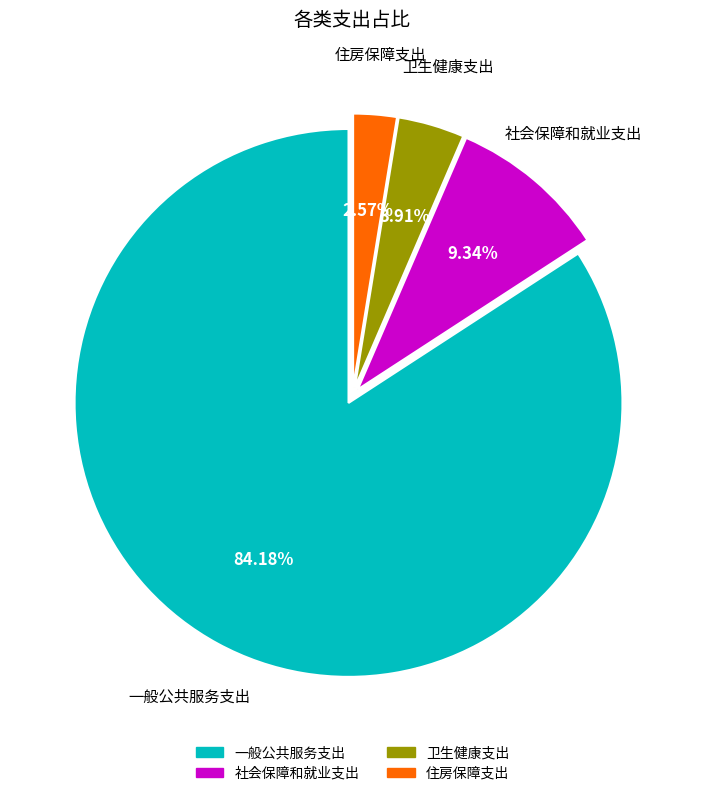

Which slice is the smallest?

住房保障支出